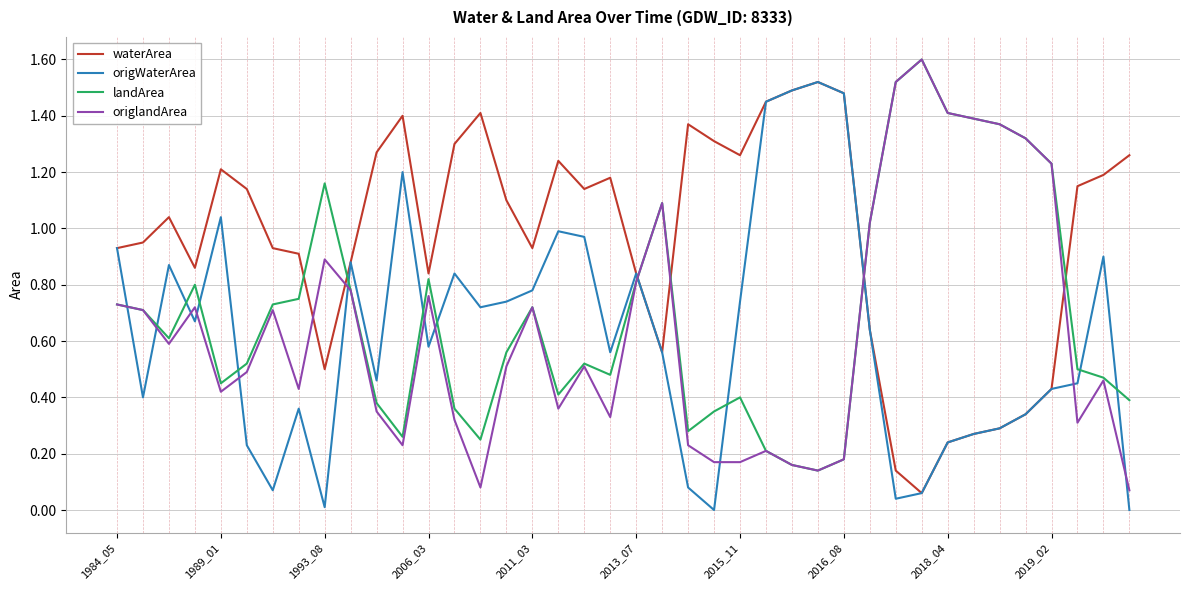

What is the maximum value for origlandArea?

1.6